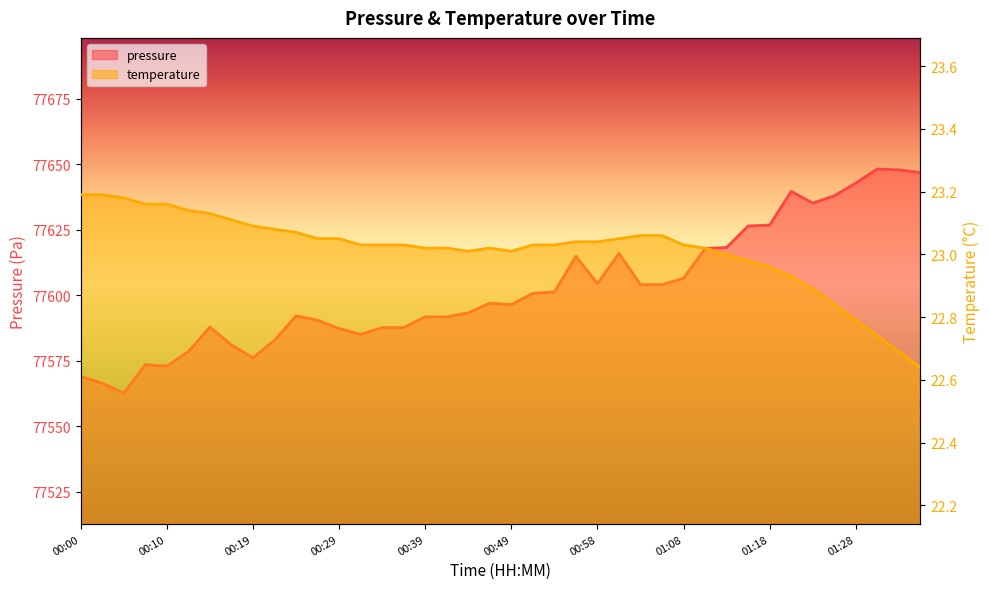

Count the number of categories in the chart.

40